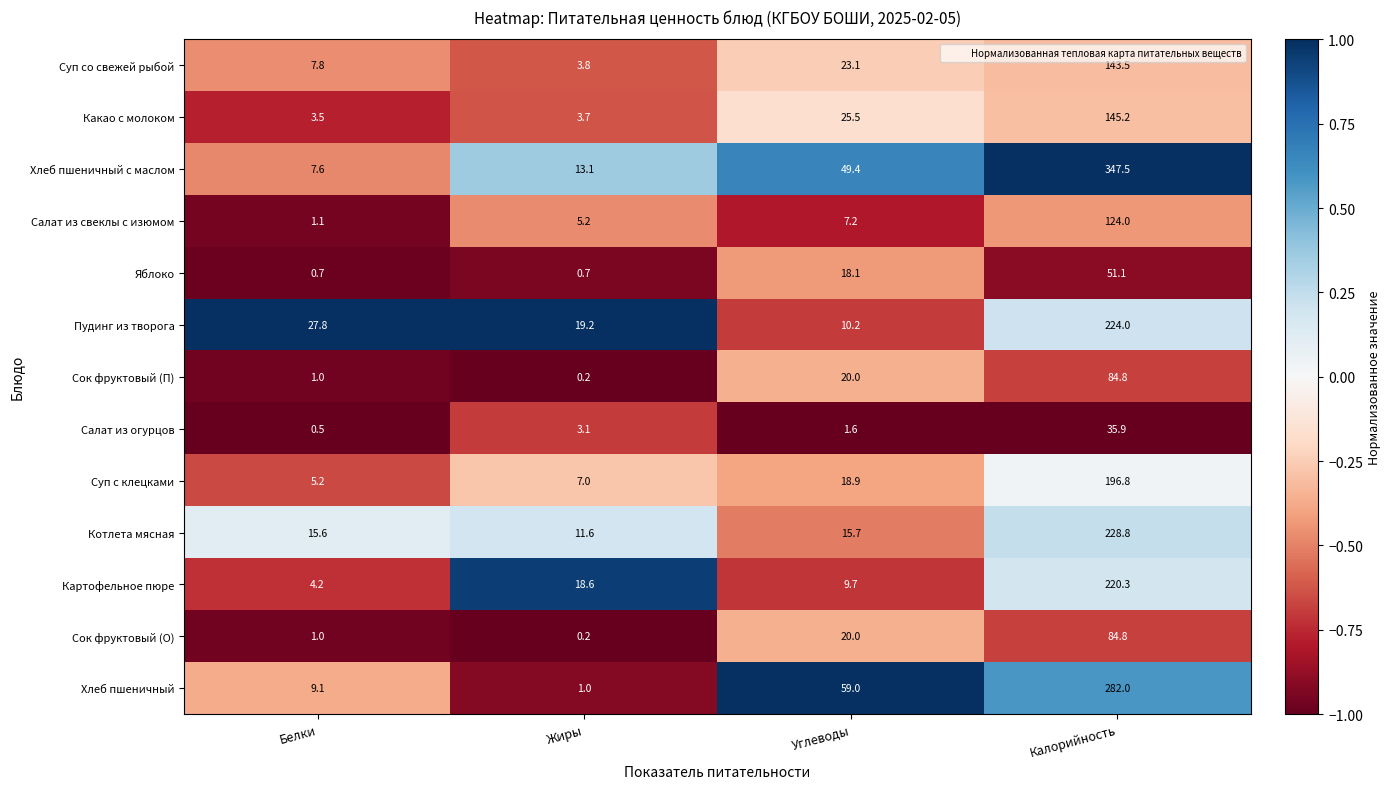

Which series changed the most between Белки and Калорийность?

Хлеб пшеничный с маслом